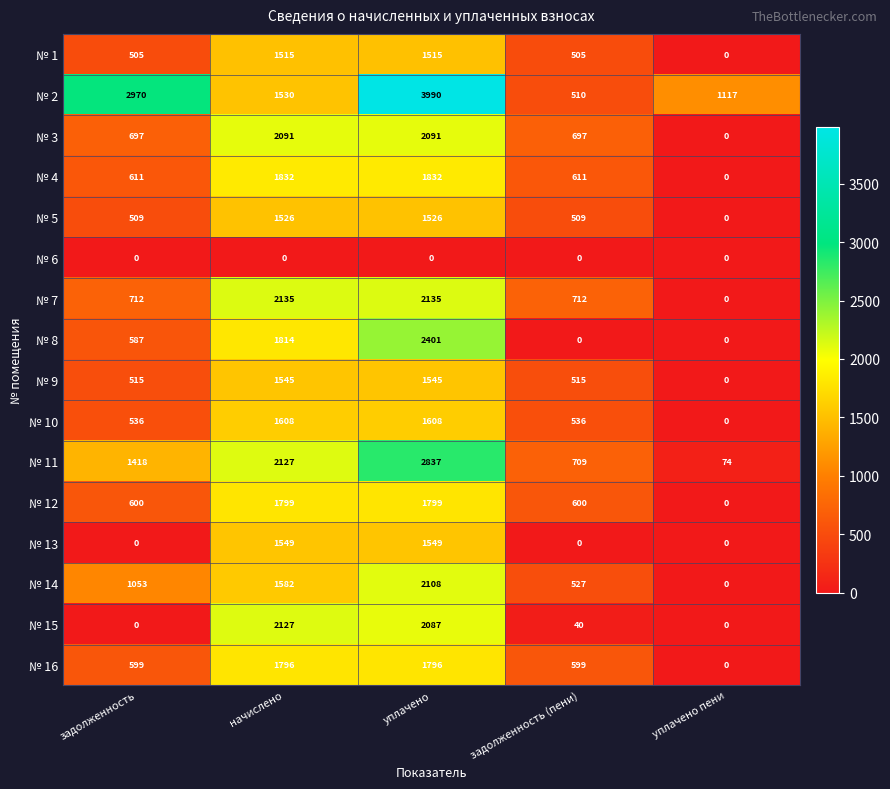

How many data points in № 5 are less than 509?

1